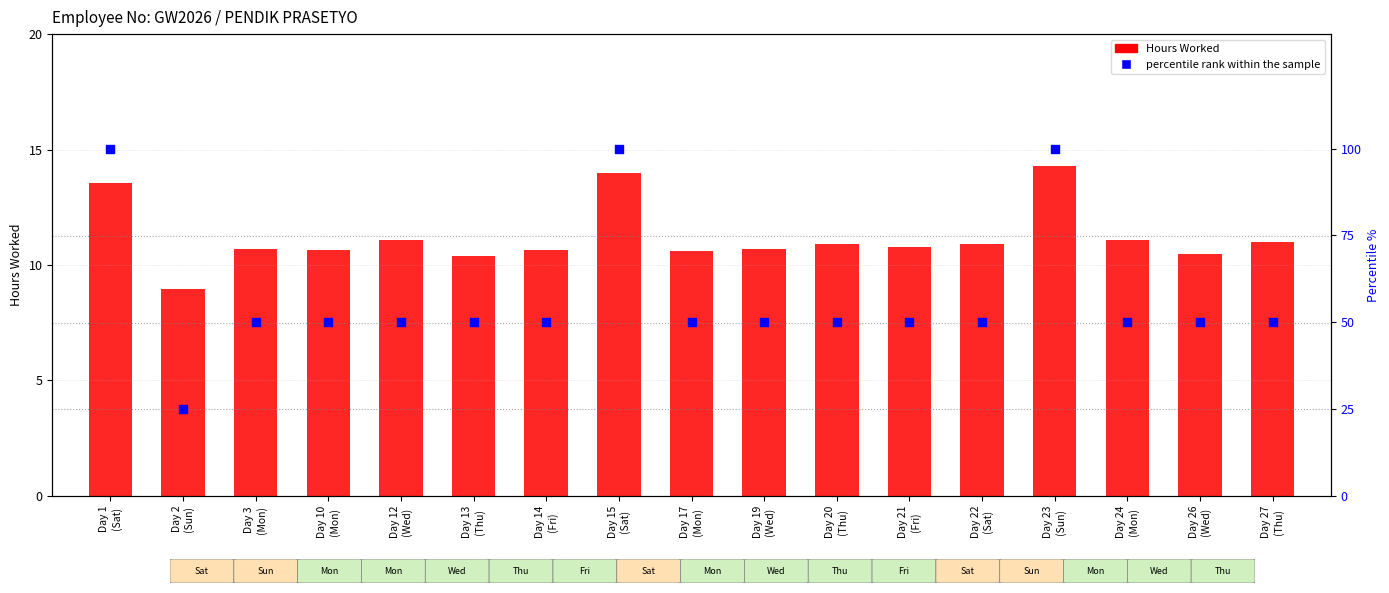

At how many categories does at least one series exceed 51?

3